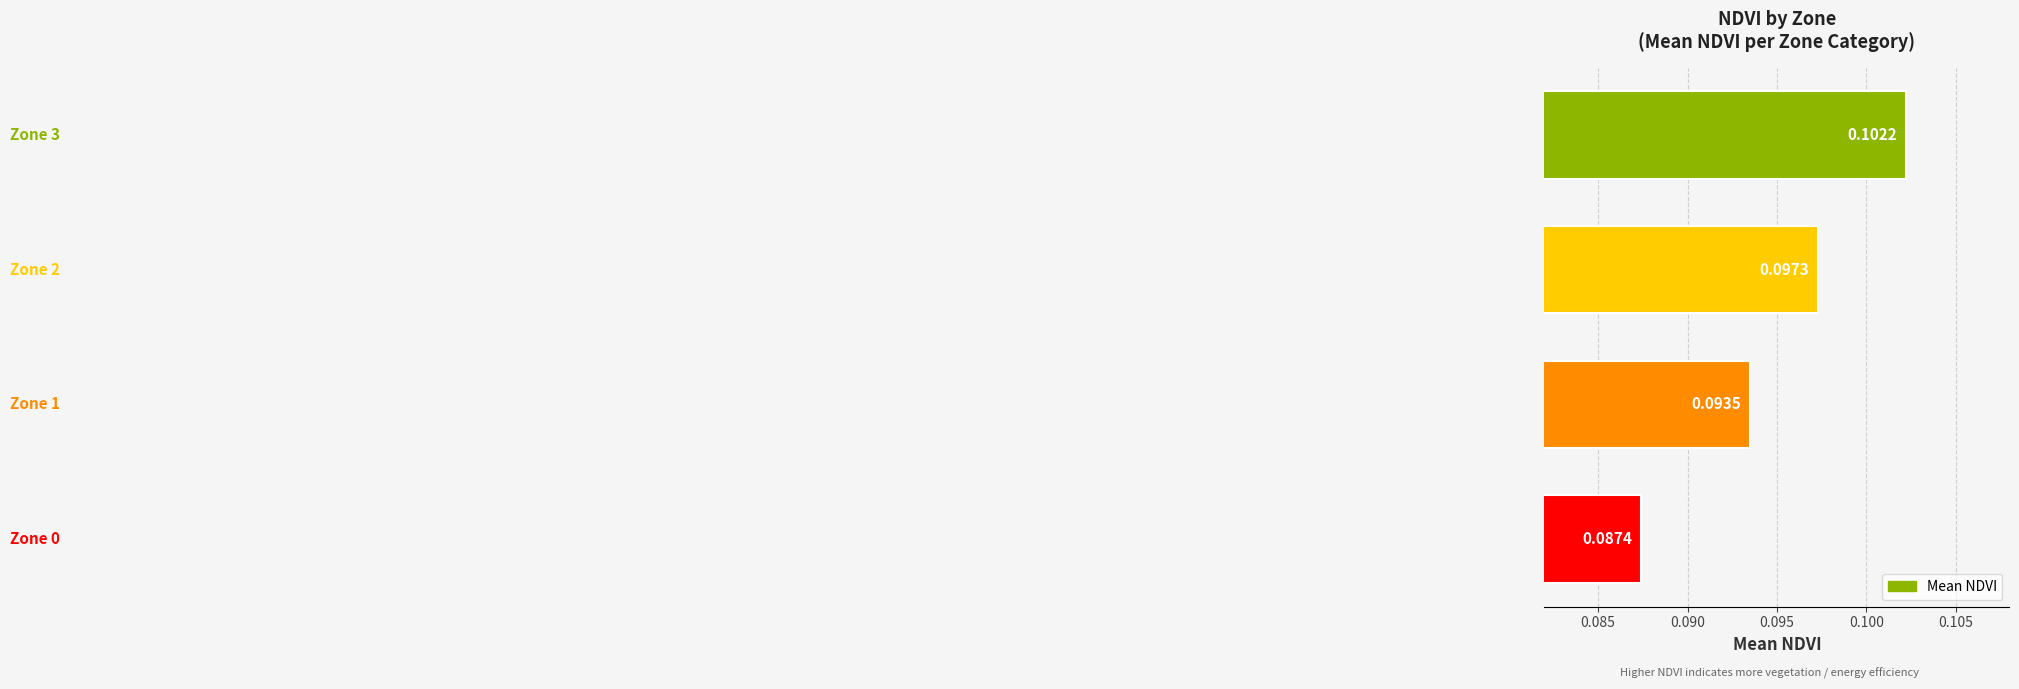

What is the sum of all values?

0.4